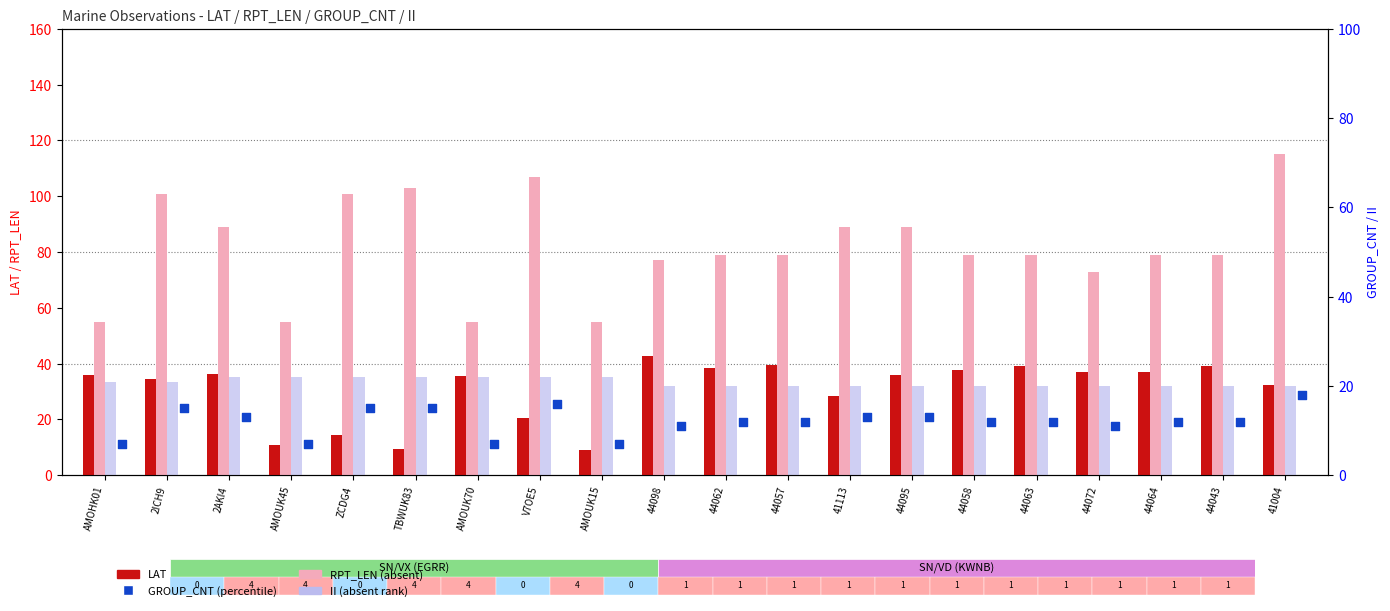

Which series has the largest total across all categories?

RPT_LEN